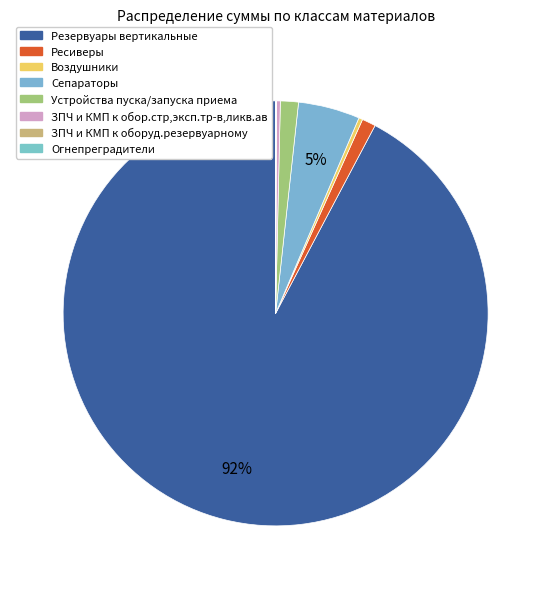

Combined, do Сепараторы and Устройства пуска/запуска приема account for over 50%?

No